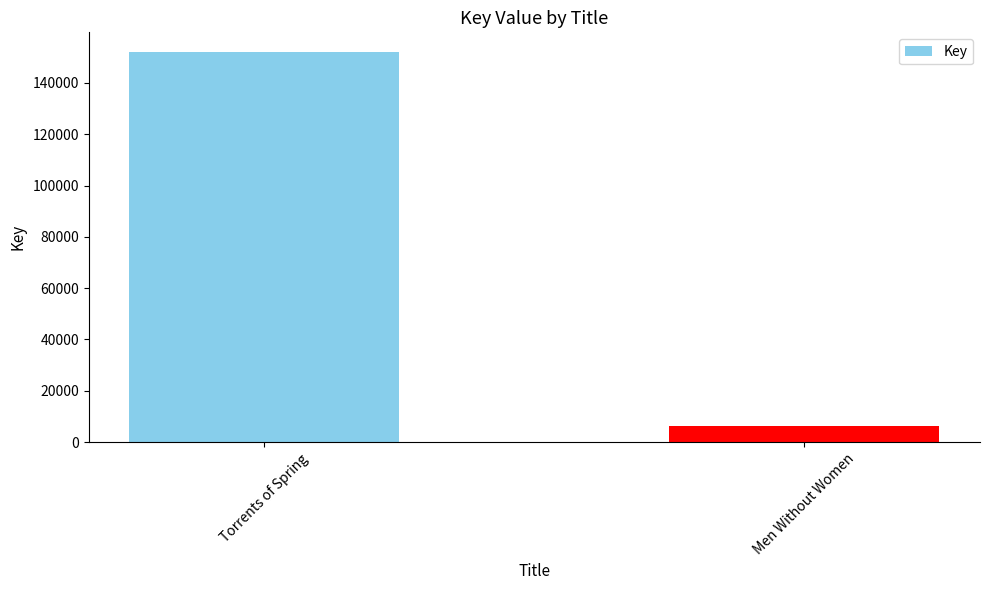

List the labels in order of value, largest first.

Torrents of Spring, Men Without Women